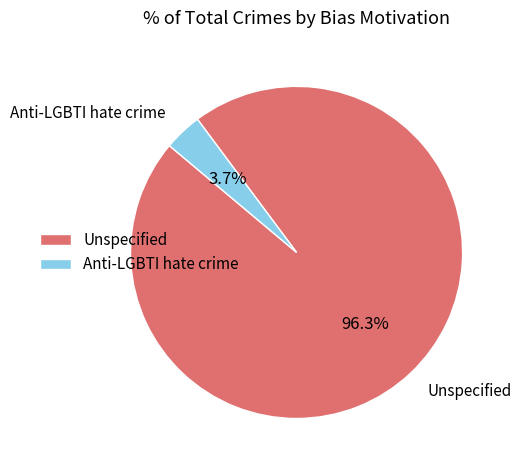

Is the sum of Anti-LGBTI hate crime and Unspecified greater than half?

Yes